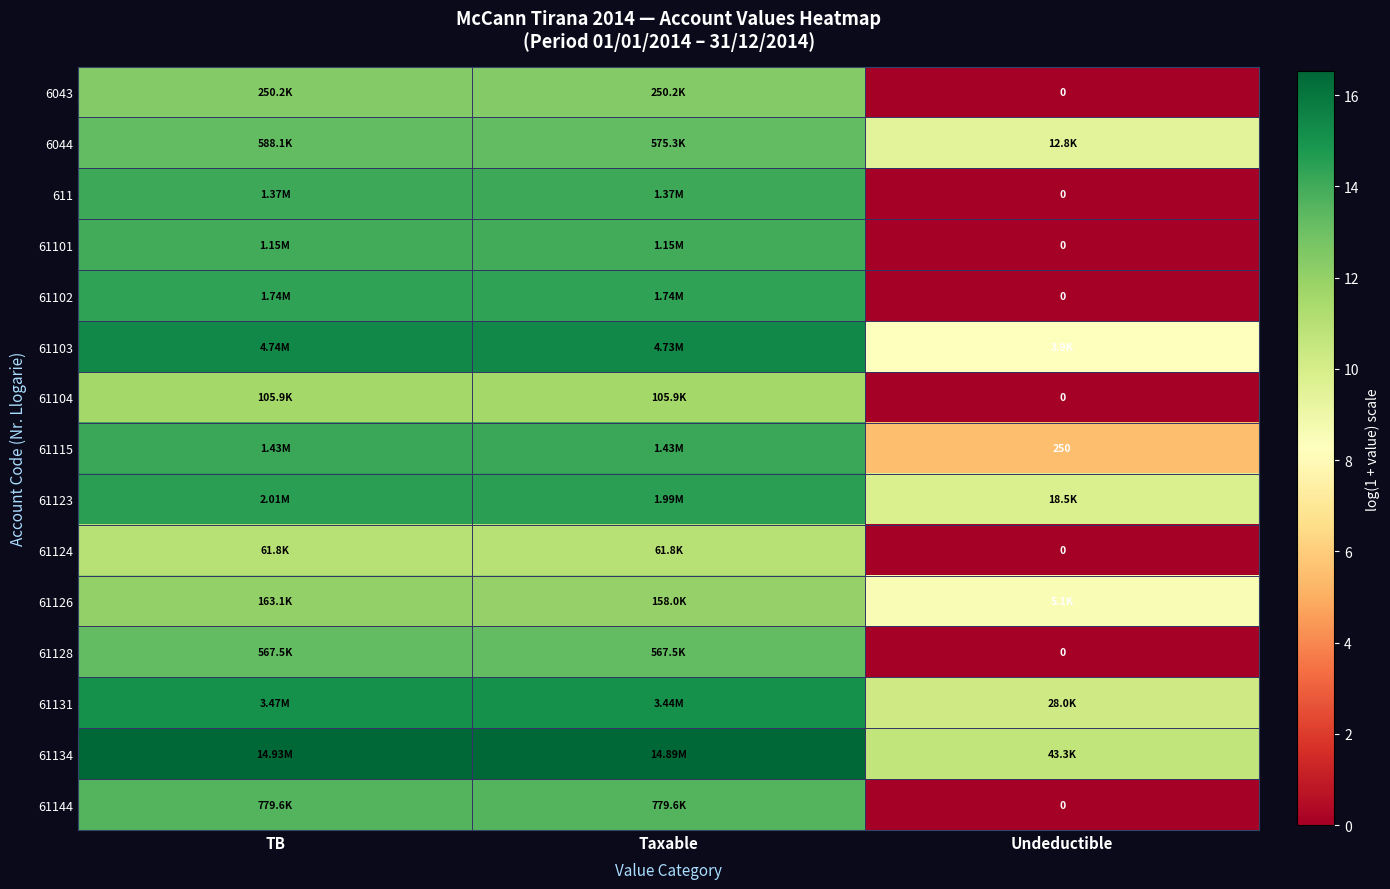

Which category has the highest value across all series?

TB